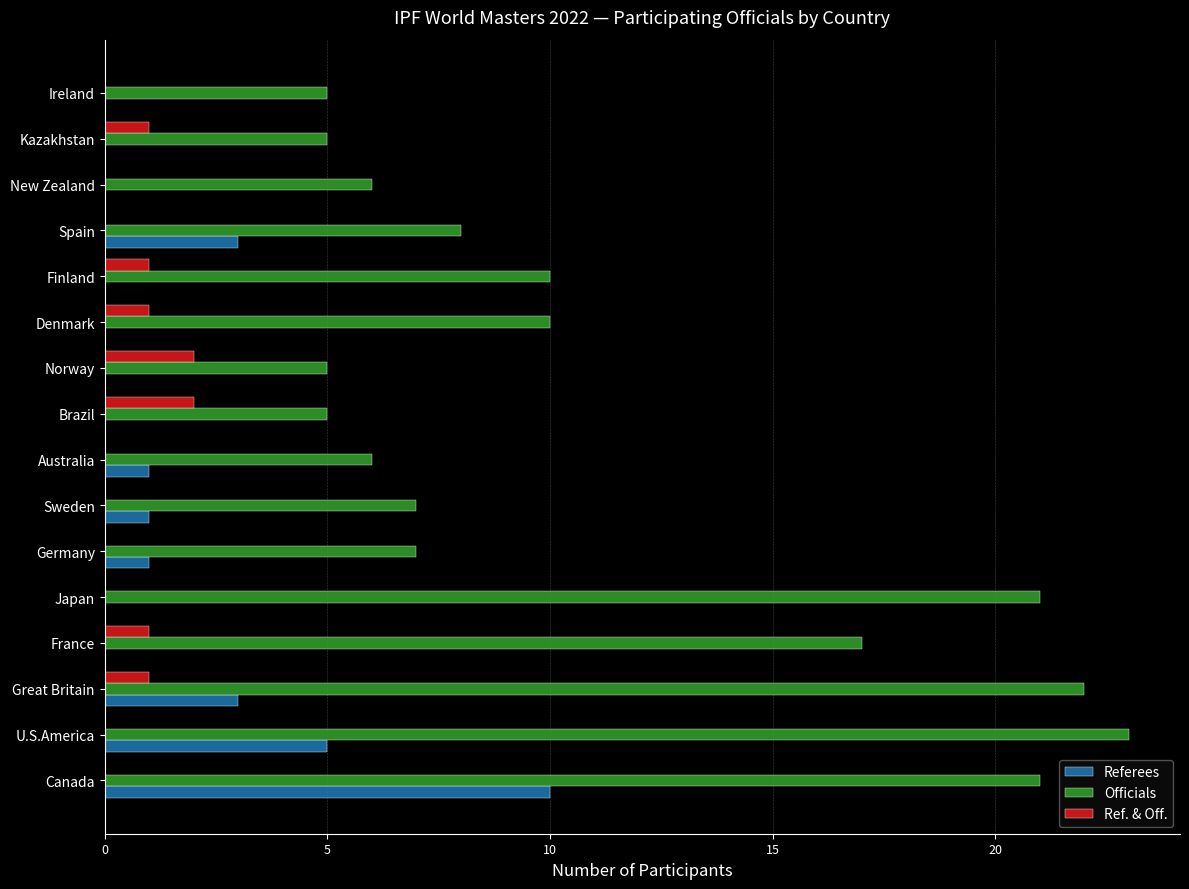

Count the number of data series in this chart.

3